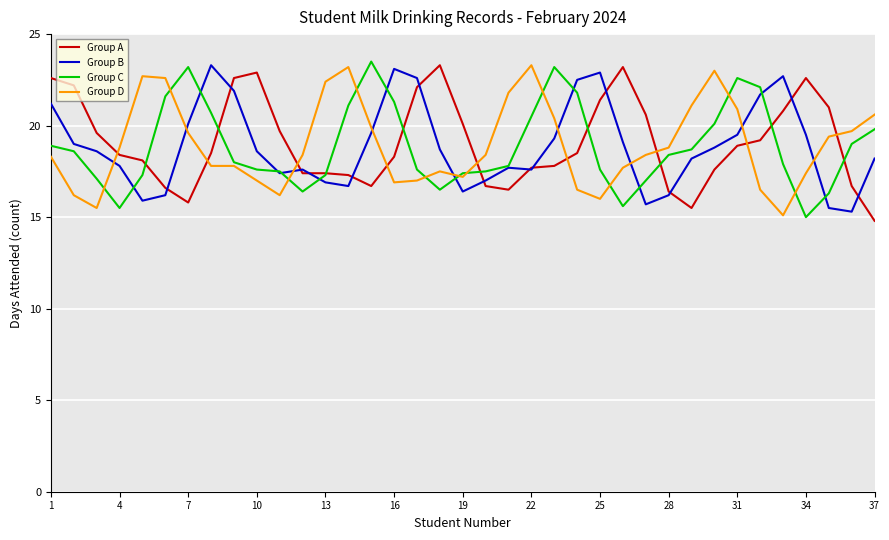

What is the lowest value of the Group B series?

15.3